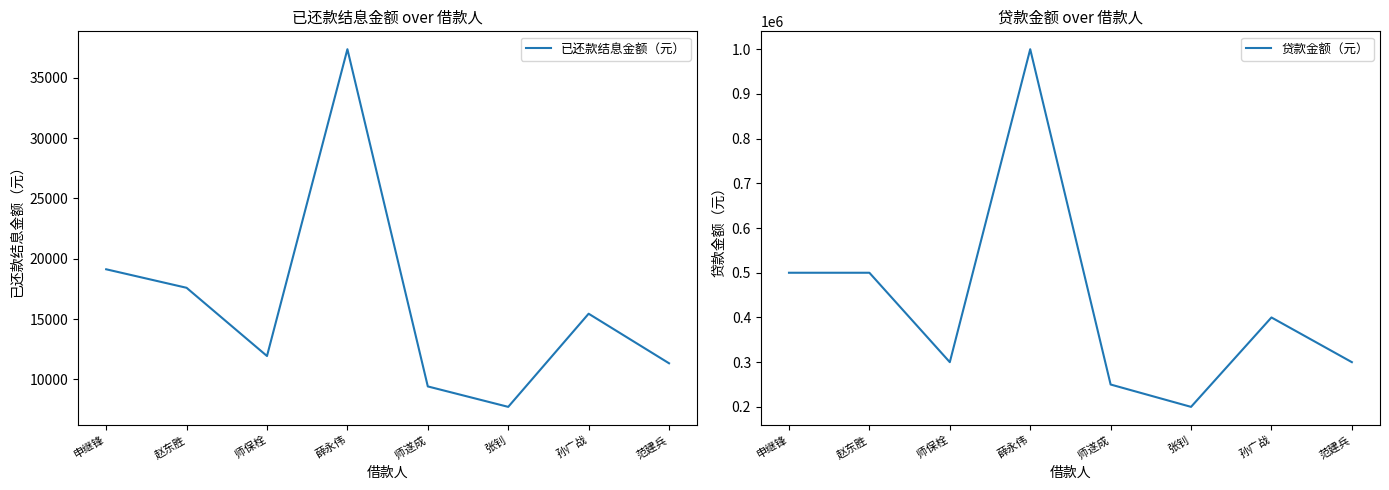

Is the value of 已还款结息金额（元） at 孙广战 greater than the value of 贷款金额（元） at 赵东胜?

No